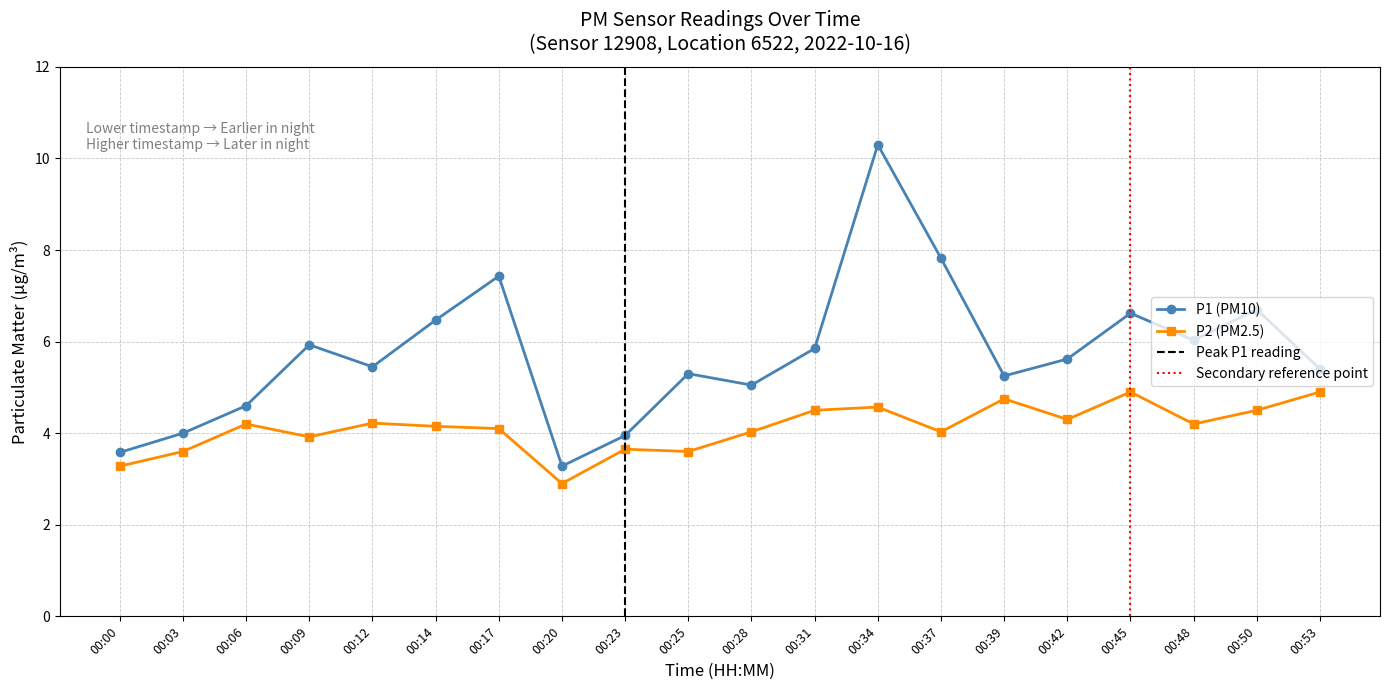

Is this an area chart (filled region under the line)?

No